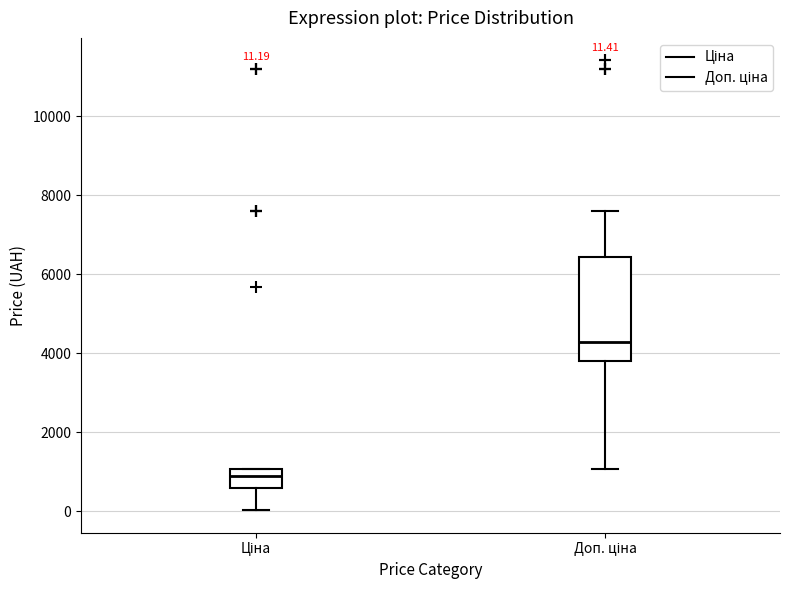

Comparing the boxes themselves (not the whiskers), which one is the tallest?

Доп. ціна